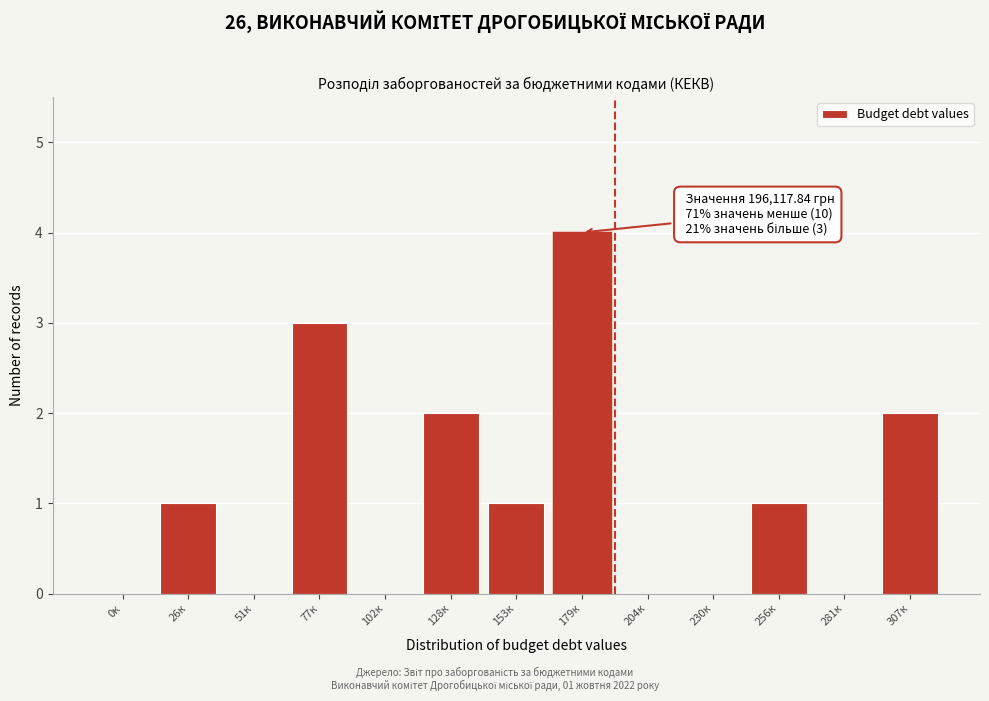

Reading right to left, transcribe all the data shown in this chart.

307к=2	281к=0	256к=1	230к=0	204к=0	179к=4	153к=1	128к=2	102к=0	77к=3	51к=0	26к=1	0к=0